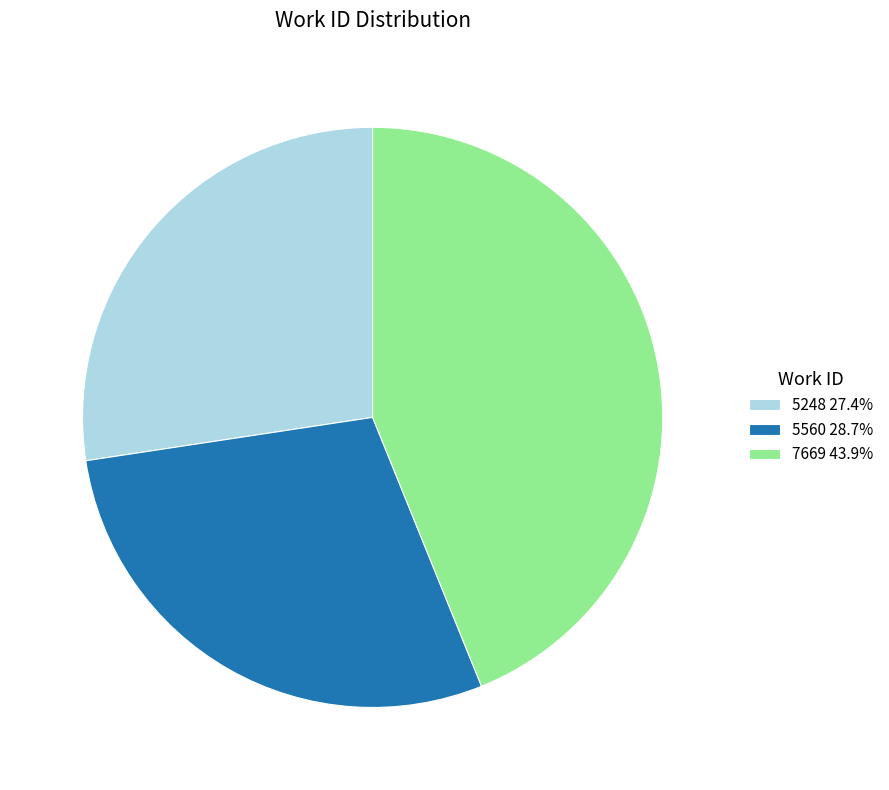

Approximately how many times larger is the value at 7669 compared to 5560?

1.5